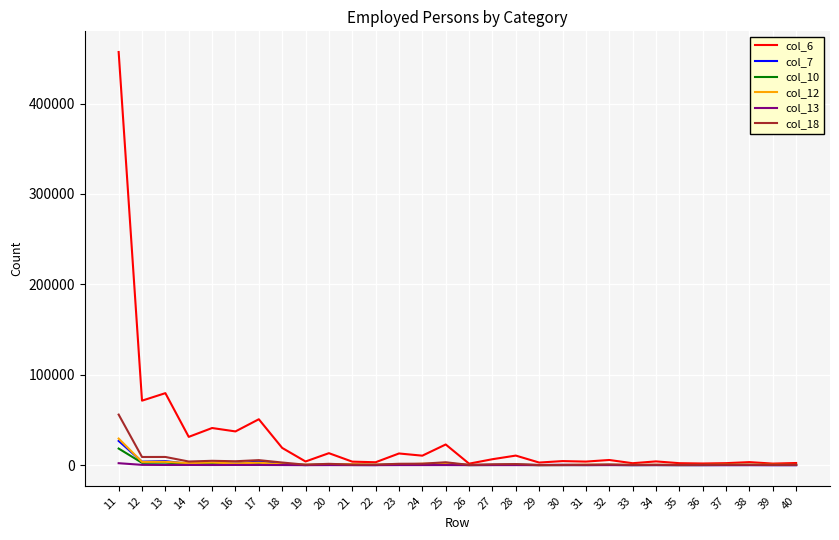

At which category is the sum across all series the highest?

11